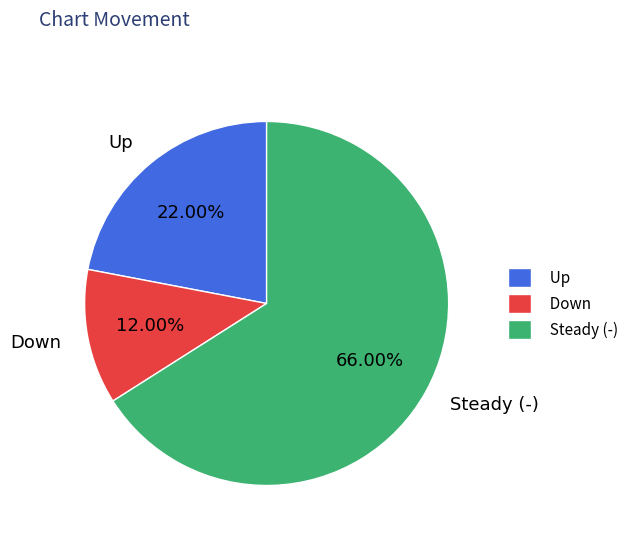

Is Up the majority of the pie?

No